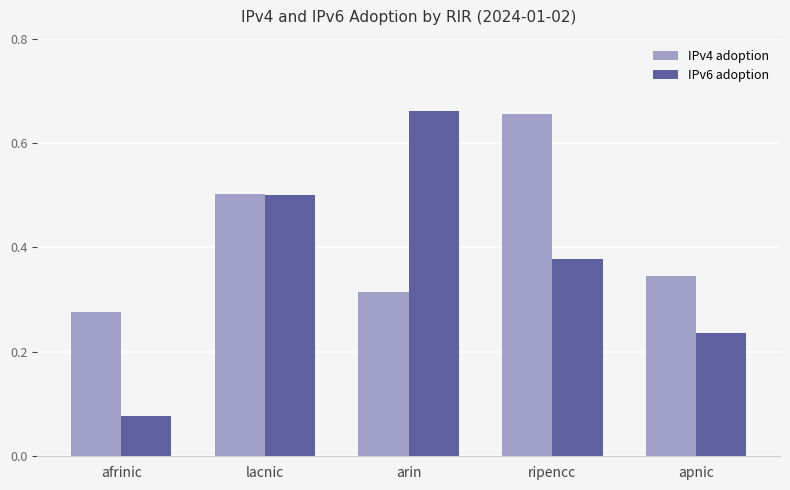

Rank the series by their average value, from lowest to highest.

IPv6 adoption, IPv4 adoption